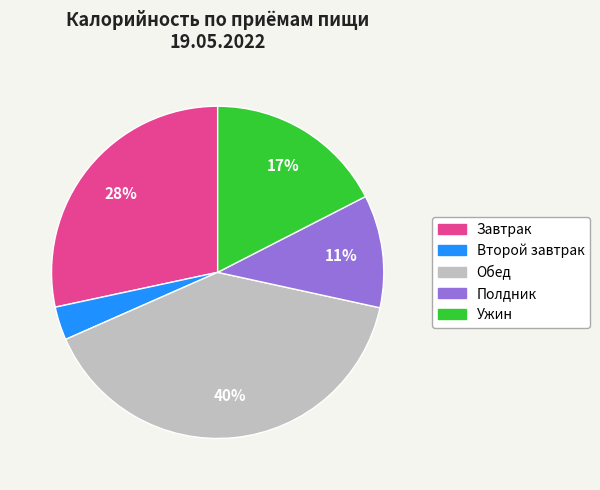

To the nearest percent, what percentage of the pie is Второй завтрак?

3%